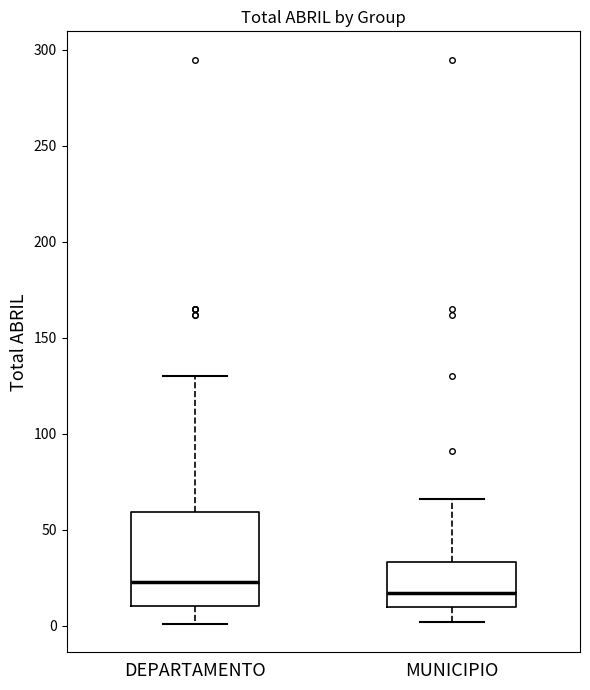

Reading left to right, read every box against the y-axis: the position of its median line, the range the box covers, and the ends of its whiskers. The values are not printed on the chart, so give them approximately, as read against the axis.

DEPARTAMENTO: median 25, box 10 to 60, whiskers 0 to 130
MUNICIPIO: median 15, box 10 to 35, whiskers 0 to 65